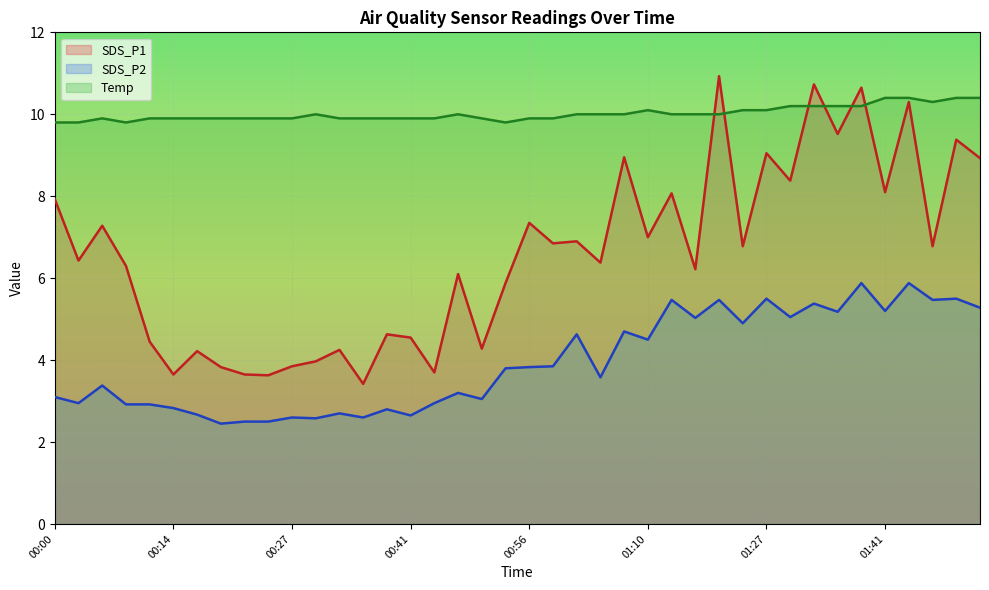

At how many categories does at least one series exceed 3?

40